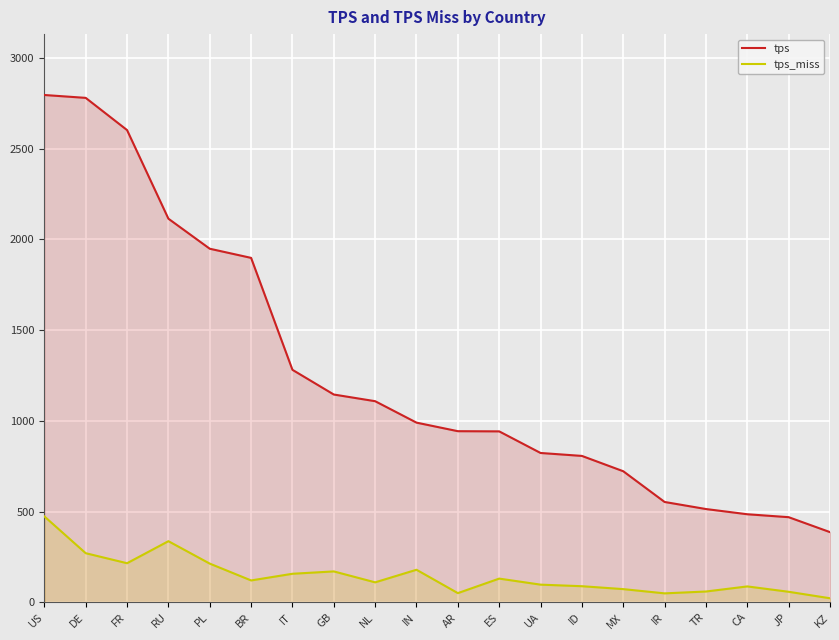

At which category does tps_miss reach its first local peak?

RU